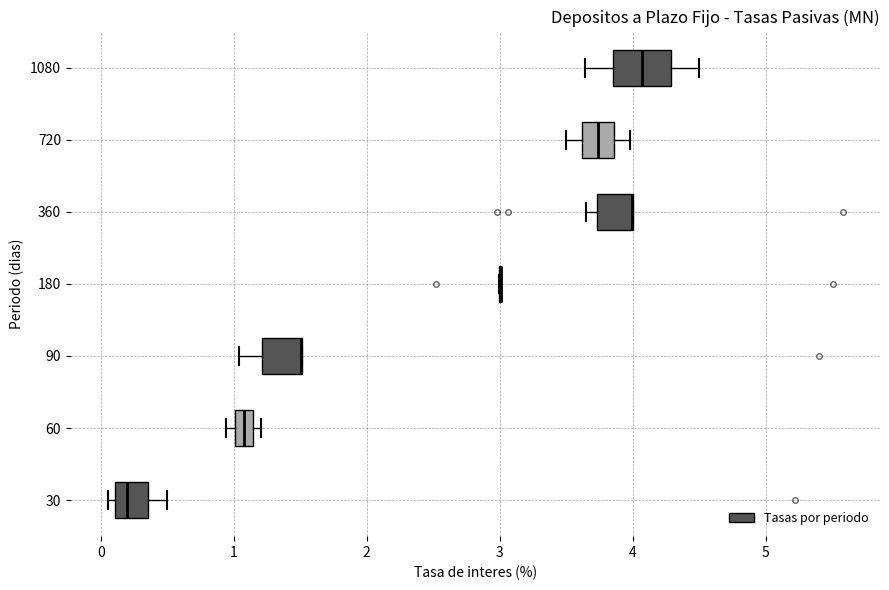

Where does the median line of the box at y = 30 sit on the x-axis? The values are not printed on the chart, so give them approximately, as read against the axis.

0.2